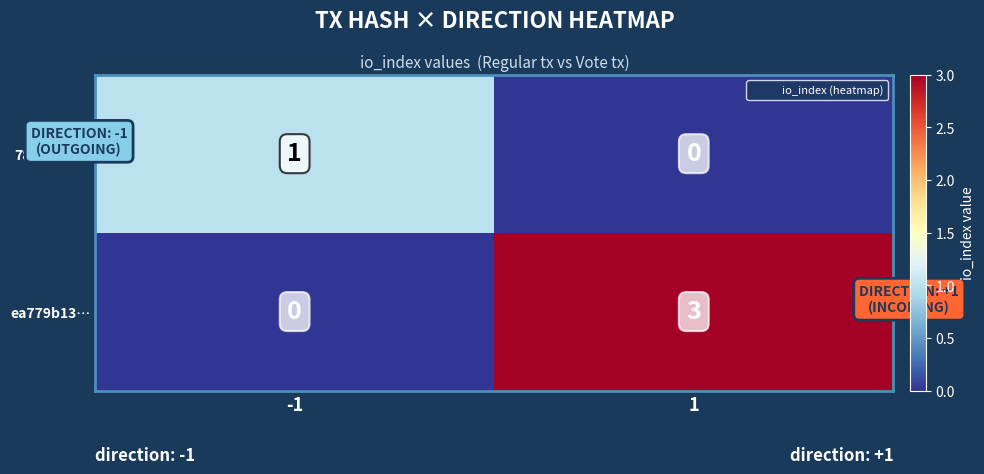

How many distinct data groups are displayed?

2